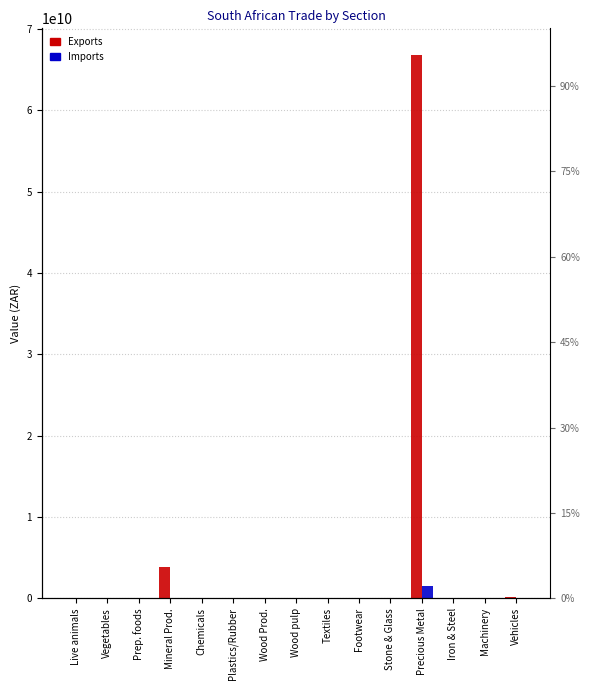

Is it true that Imports equals 0 at Vehicles?

True